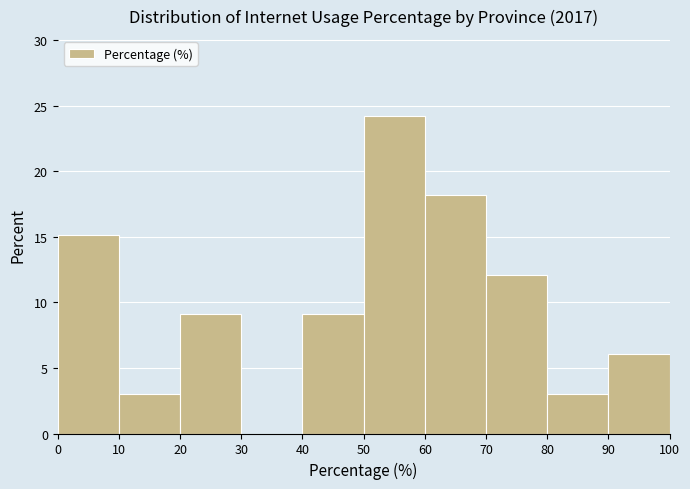

Reading left to right, list every bar in this chart as the range it spans on the x-axis followed by its height. The values are not printed on the chart, so give them approximately, as read against the axis.

0 to 10: 15
10 to 20: 3
20 to 30: 9
30 to 40: 0
40 to 50: 9
50 to 60: 24
60 to 70: 18
70 to 80: 12
80 to 90: 3
90 to 100: 6